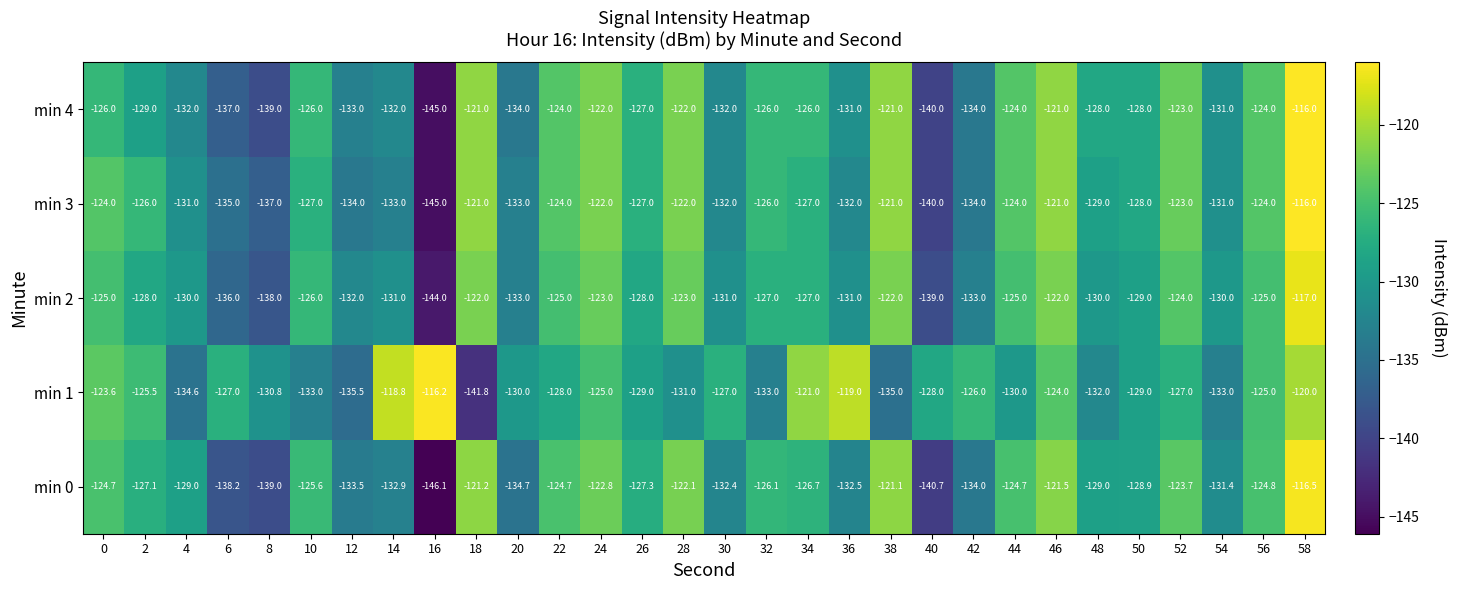

How many distinct data groups are displayed?

5